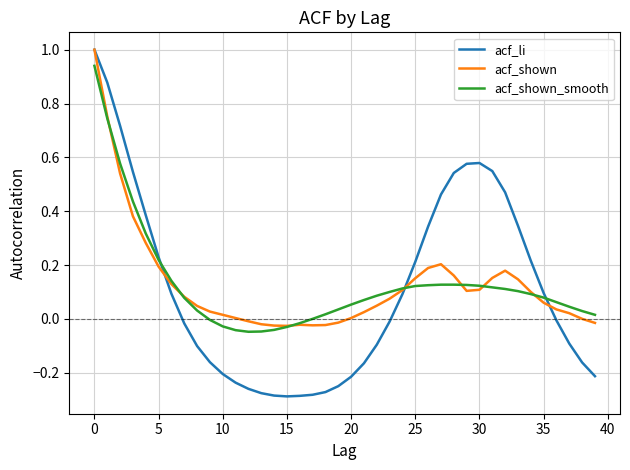

Which series has the widest spread of values?

acf_li